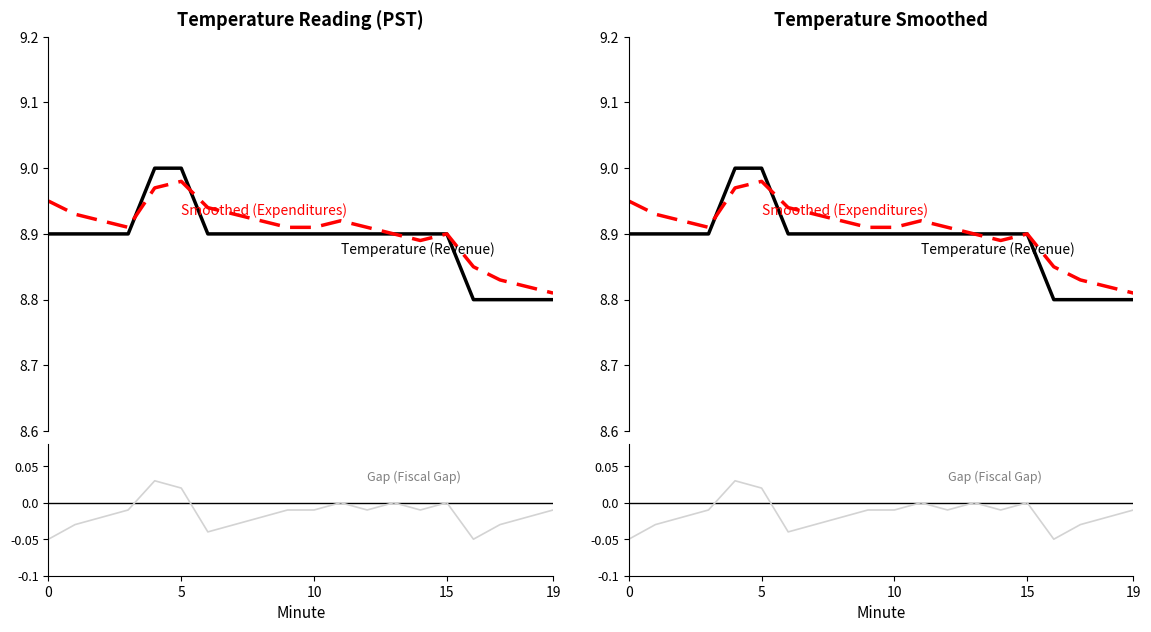

What is the difference between the second highest and second lowest values in the Gap (Fiscal Gap) series?

0.1